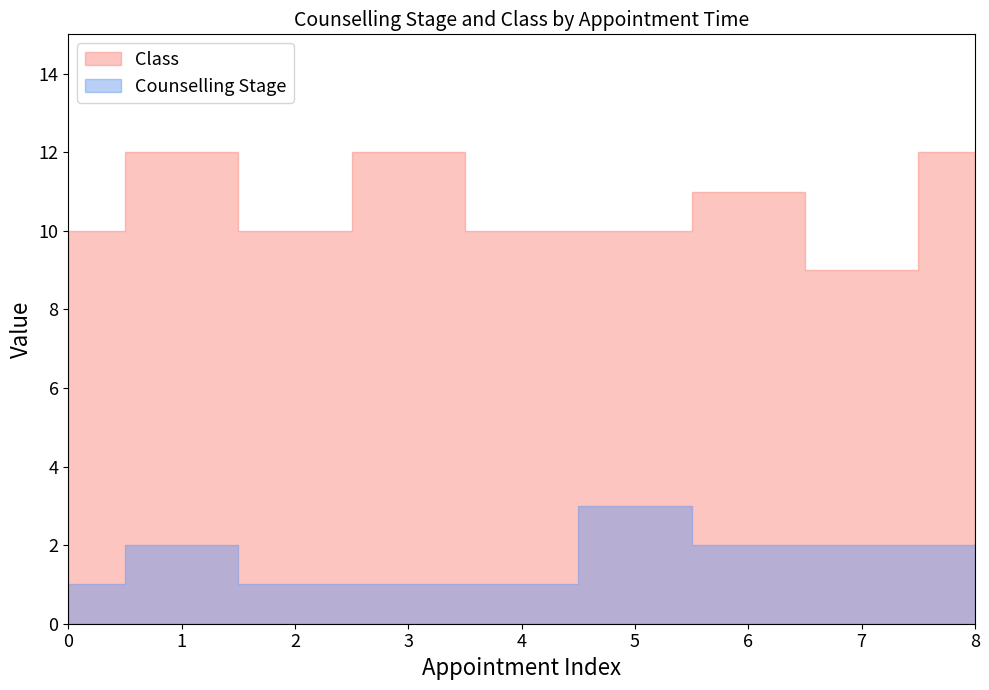

How many values in the Class series are below 10?

1